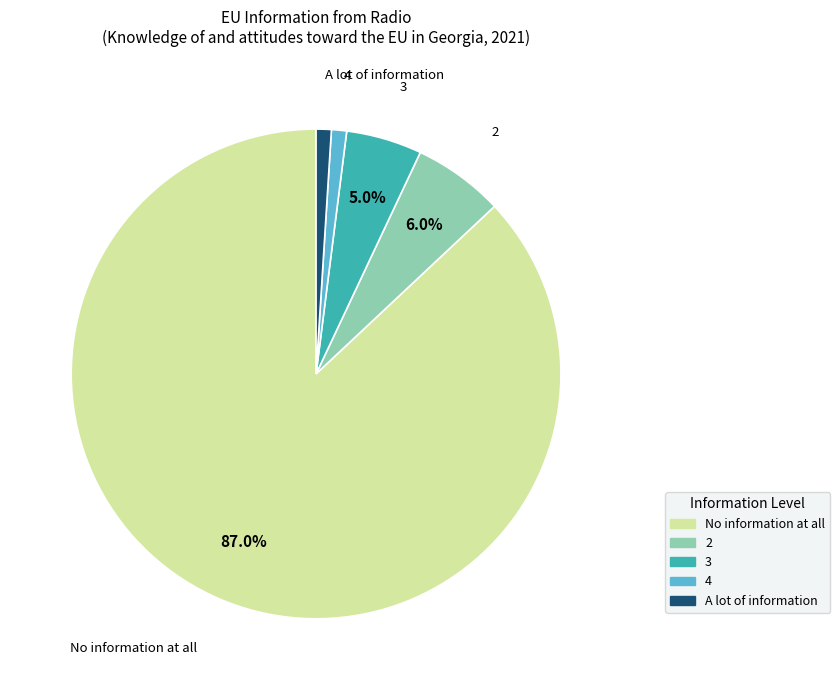

Combined, do 3 and 4 account for over 50%?

No